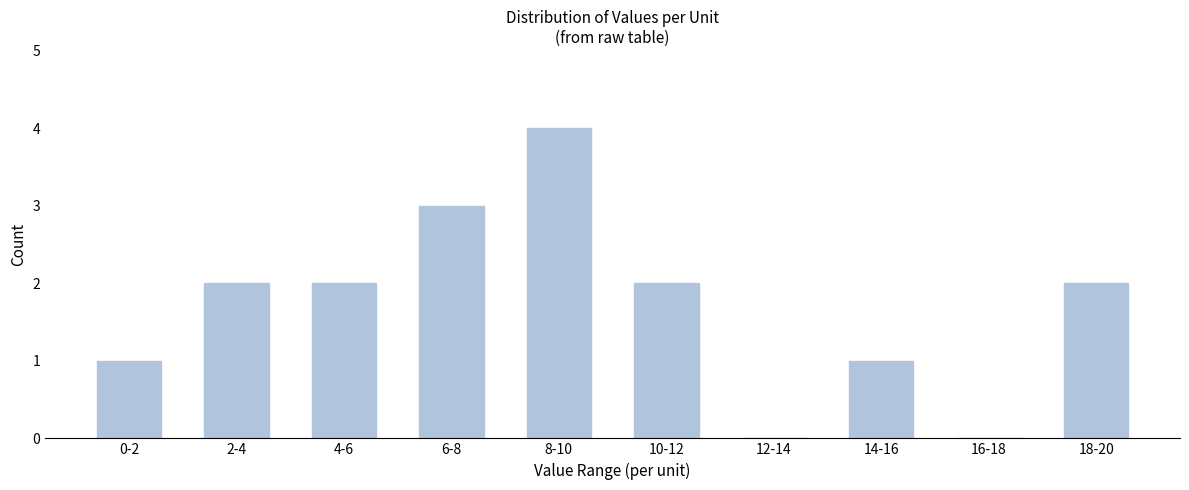

Reading right to left, extract all data points from this chart.

18-20=2	16-18=0	14-16=1	12-14=0	10-12=2	8-10=4	6-8=3	4-6=2	2-4=2	0-2=1